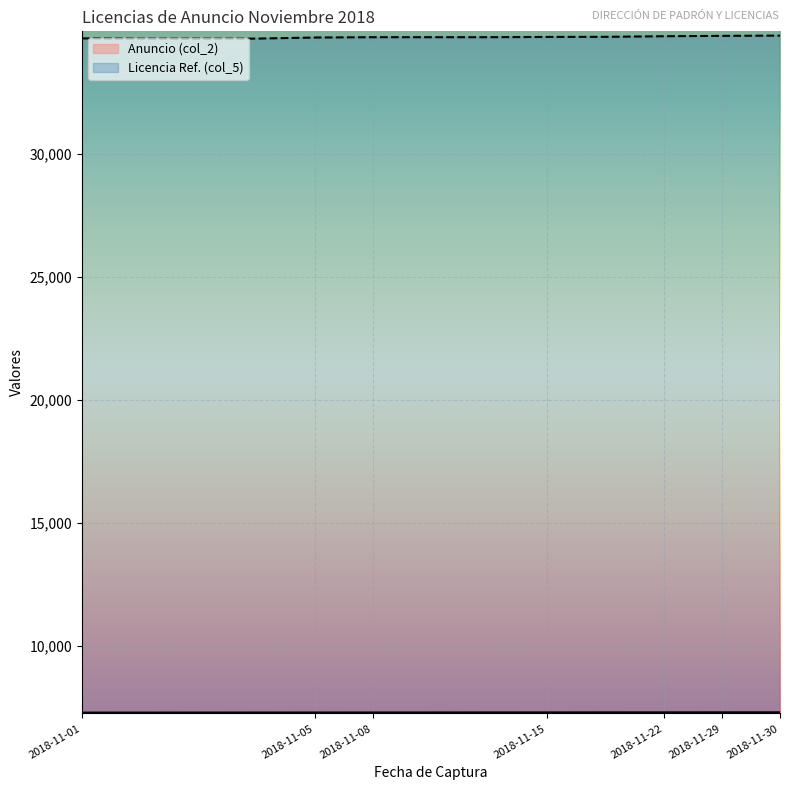

Which label corresponds to the largest value in the chart?

2018-11-30